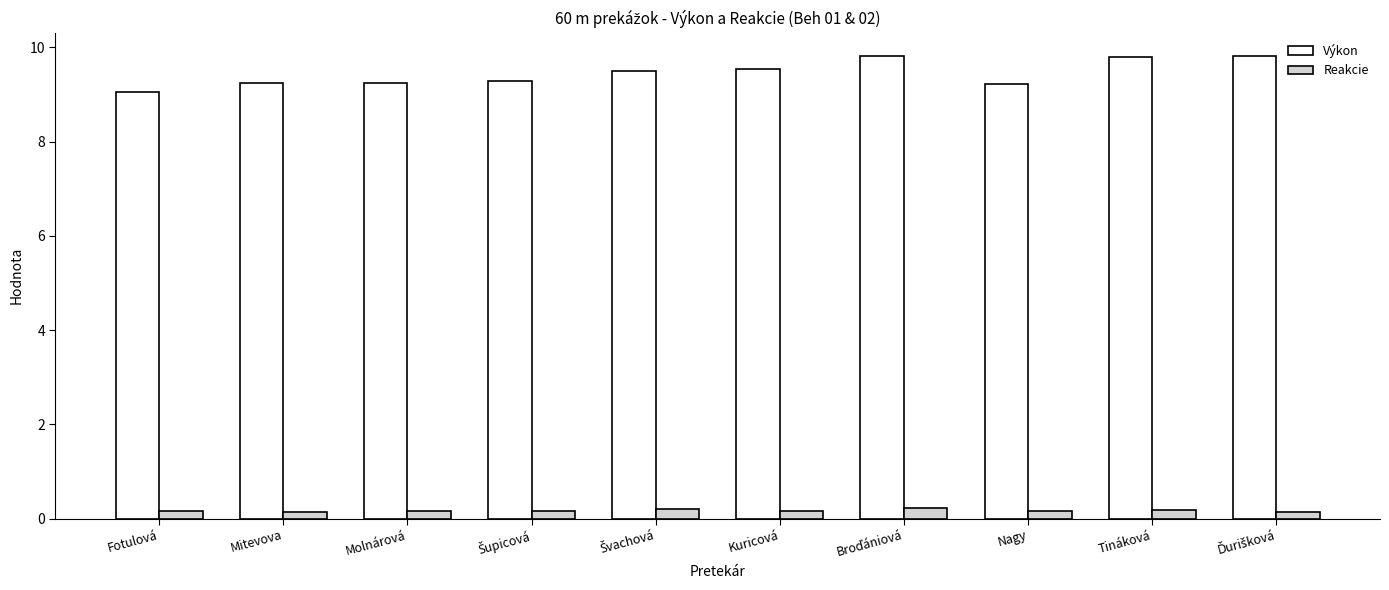

How many groups of bars are there?

10